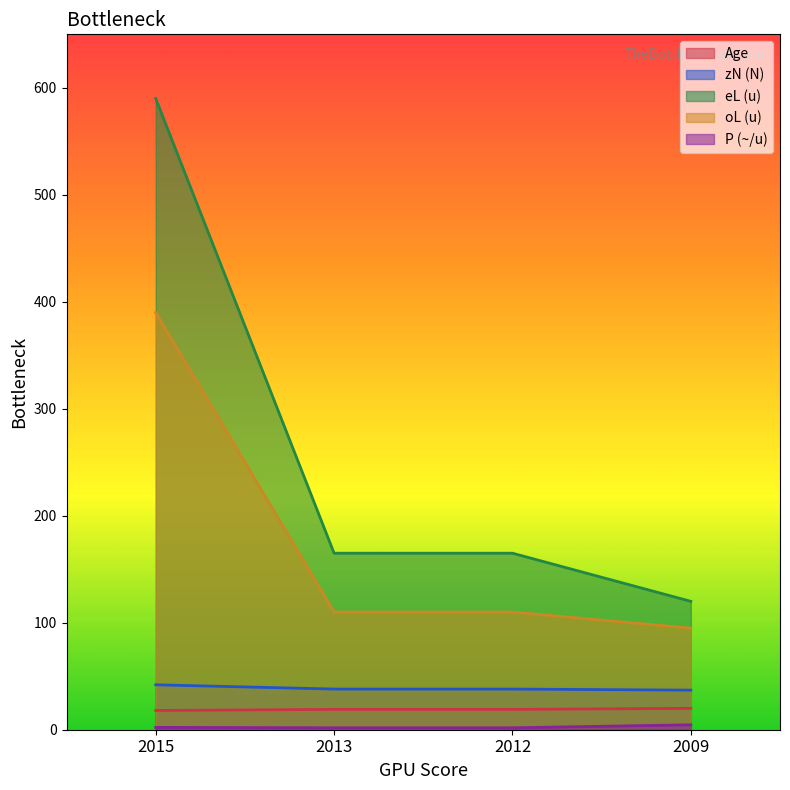

At which label does Age first exceed 19?

2009